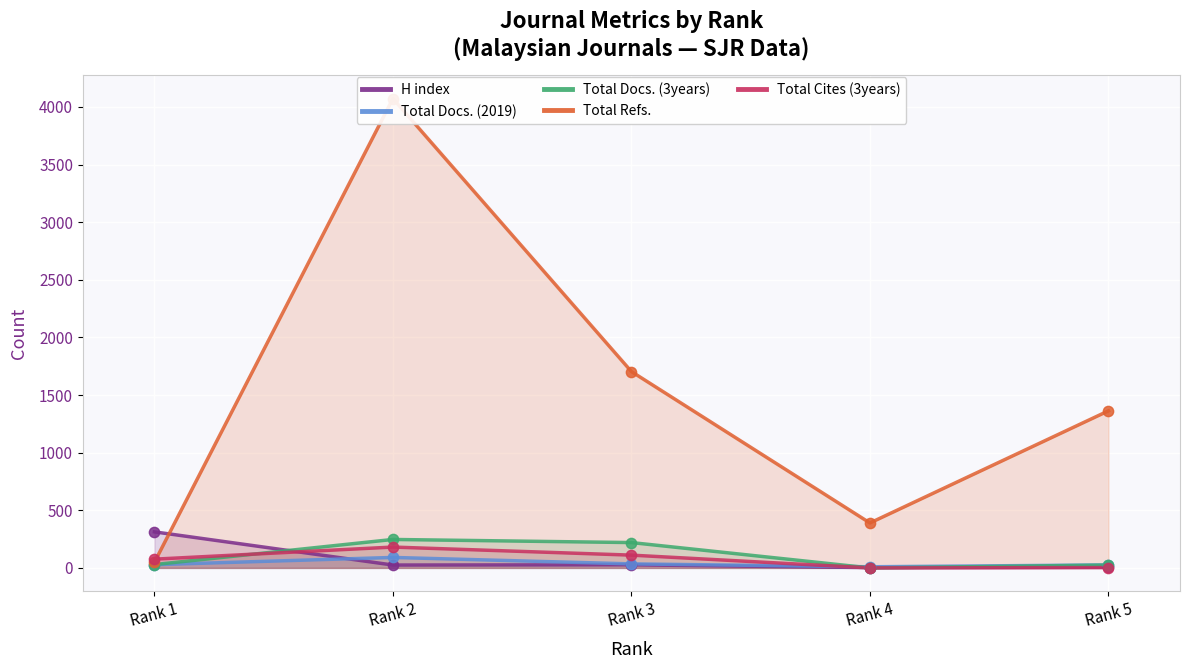

At how many categories does at least one series exceed 3667?

1